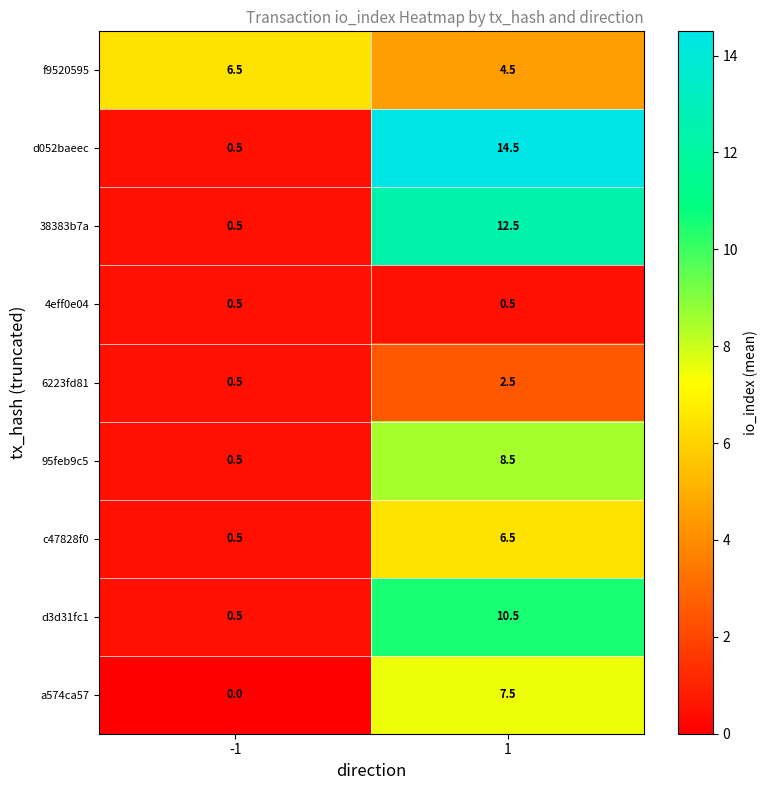

Reading right to left, list all the values displayed in this chart.

f9520595: 4.5	6.5
d052baeec: 14.5	0.5
38383b7a: 12.5	0.5
4eff0e04: 0.5	0.5
6223fd81: 2.5	0.5
95feb9c5: 8.5	0.5
c47828f0: 6.5	0.5
d3d31fc1: 10.5	0.5
a574ca57: 7.5	0.0